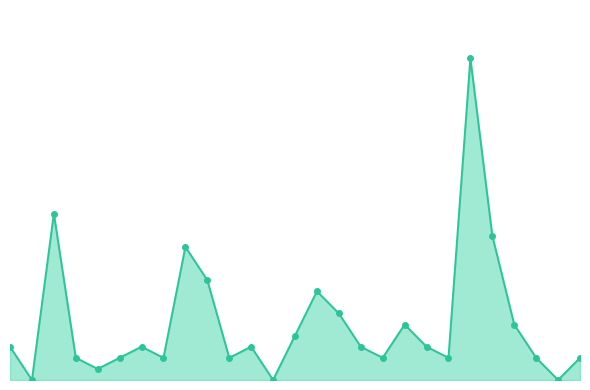

List the labels in order of value, largest first.

21, 2, 22, 8, 9, 14, 15, 18, 23, 13, 0, 6, 11, 16, 19, 3, 5, 7, 10, 17, 20, 24, 26, 4, 1, 12, 25